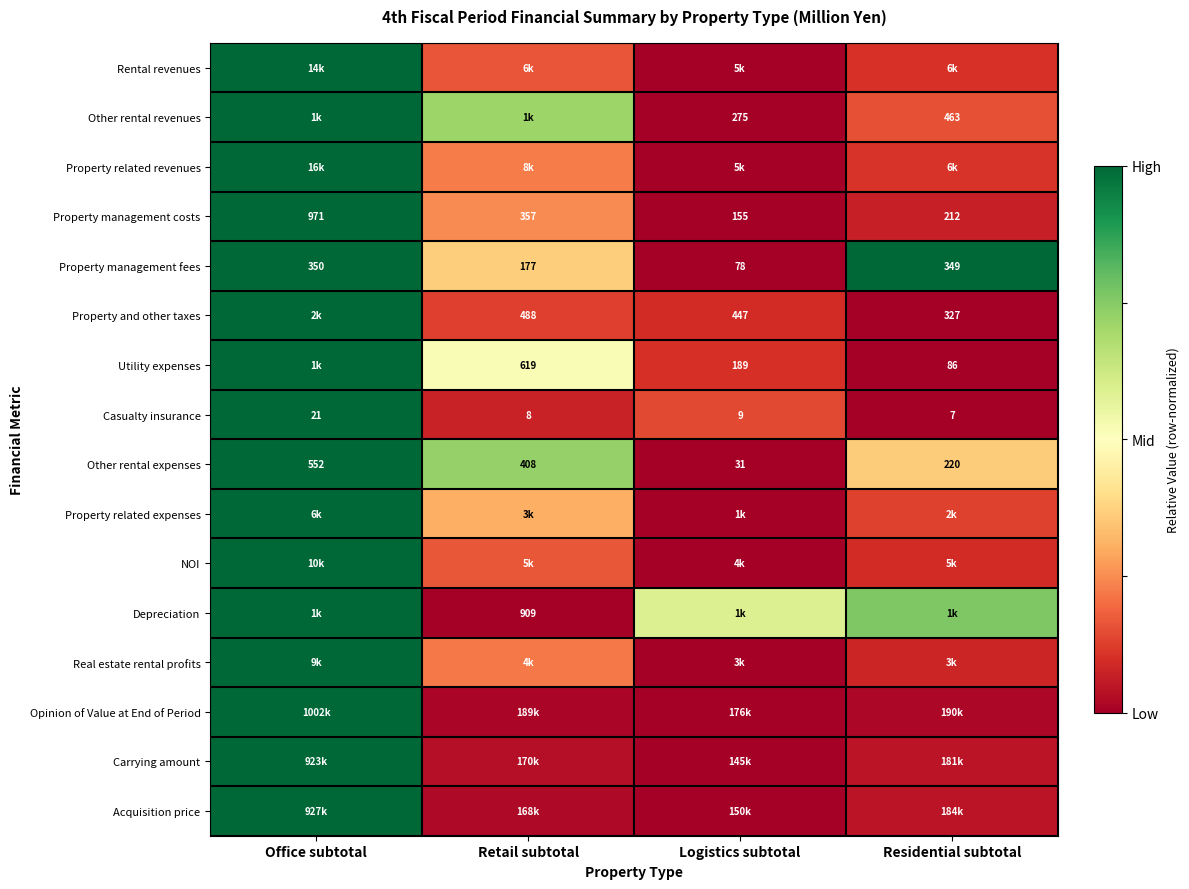

Is the value of Other rental revenues at Residential subtotal greater than the value of Property management costs at Logistics subtotal?

Yes